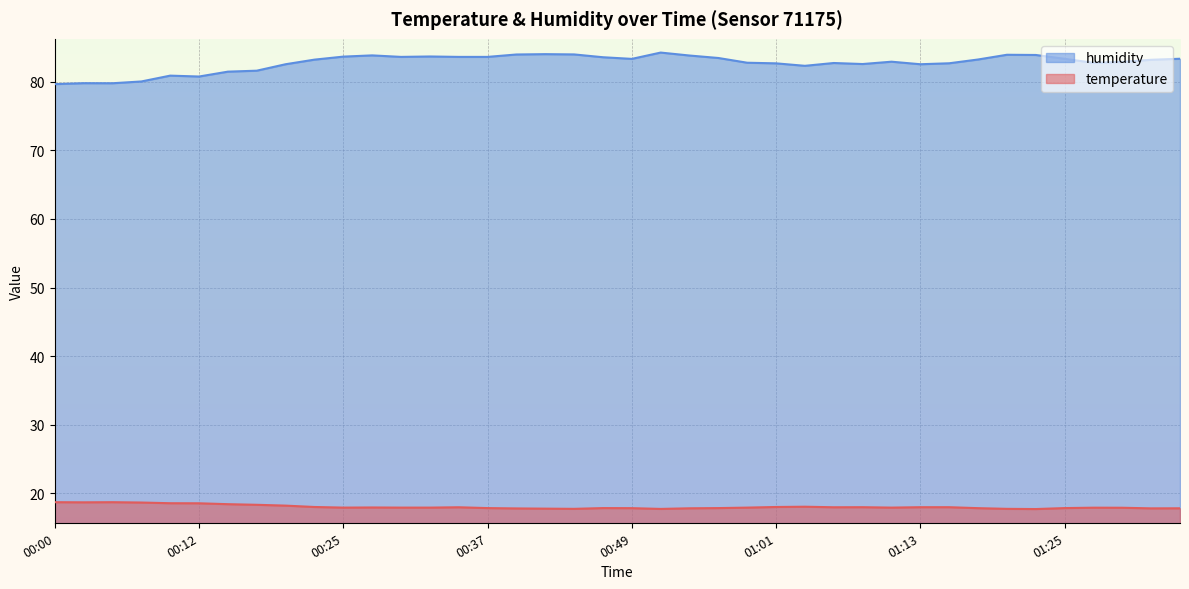

At which category does temperature reach its first local peak?

00:05